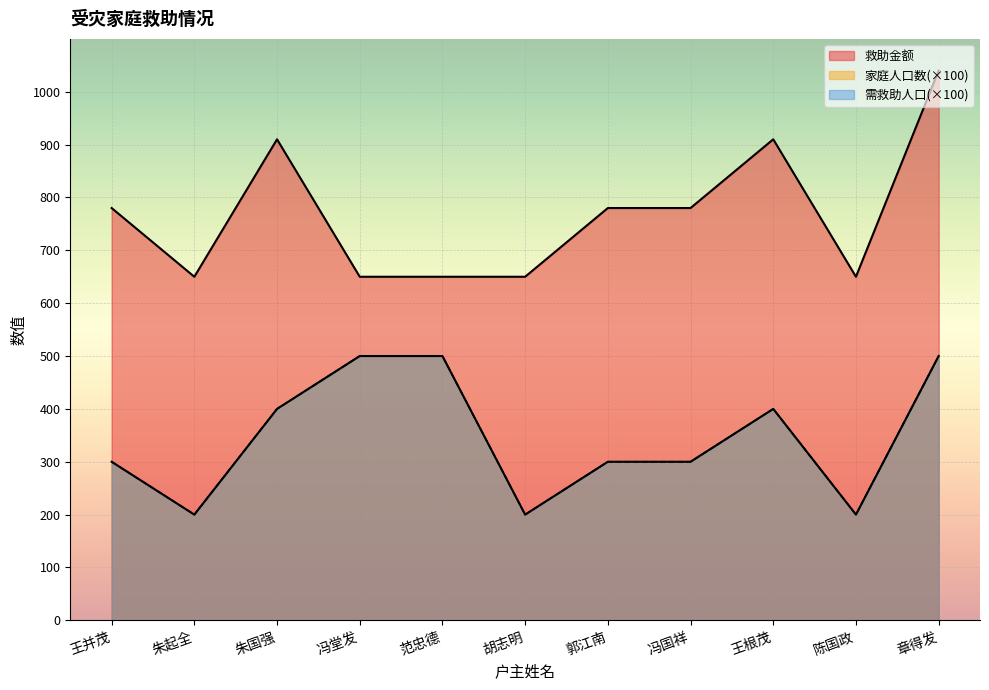

List the series in order of their peak value, lowest first.

家庭人口数, 需救助人口, 救助金额